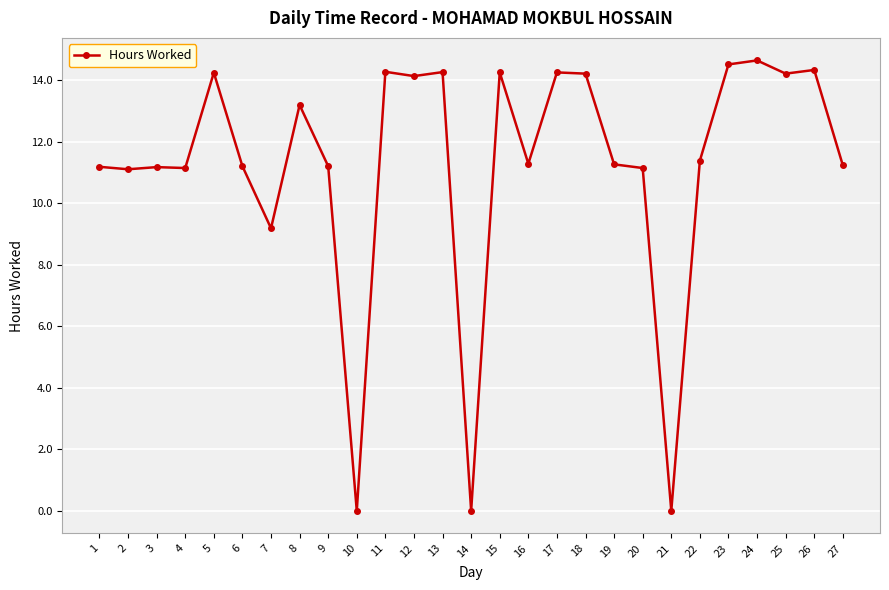

True or false: the data has more than 0 interior local peaks.

True